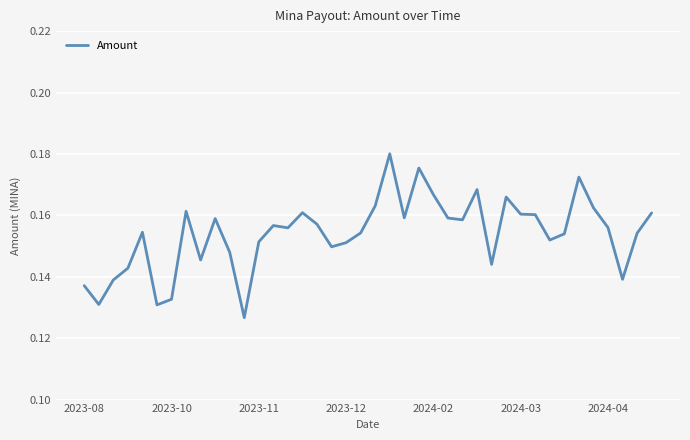

Is this an area chart (filled region under the line)?

No